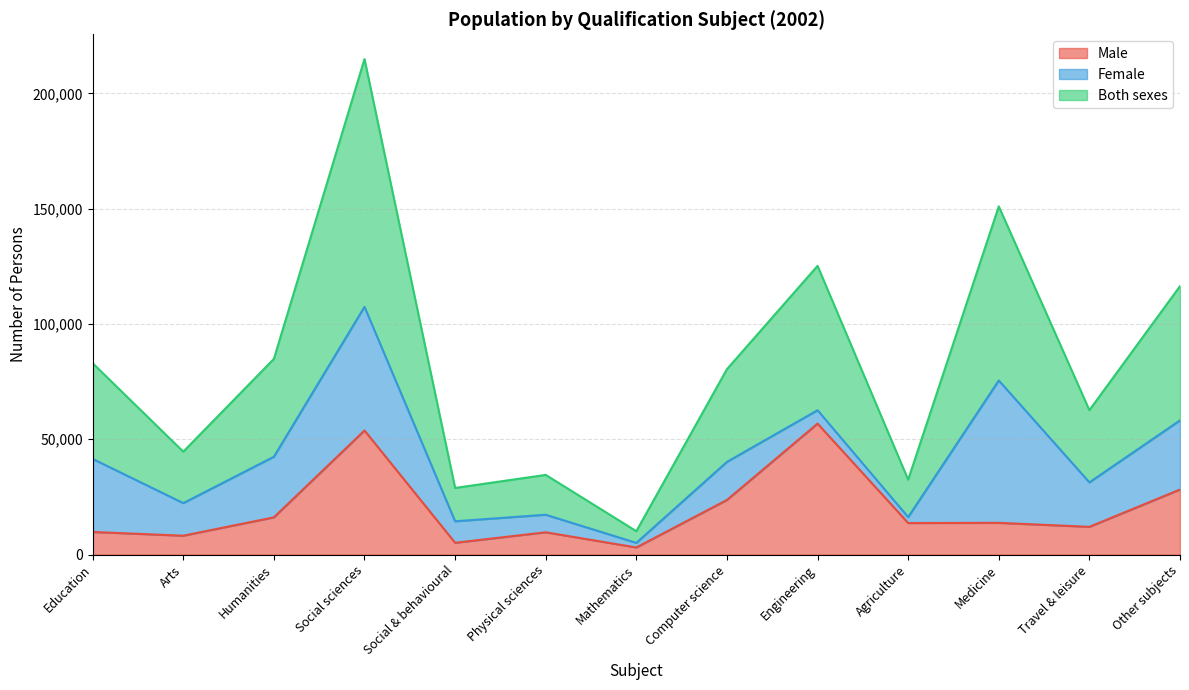

What are all the series names shown in the legend?

Male, Female, Both sexes